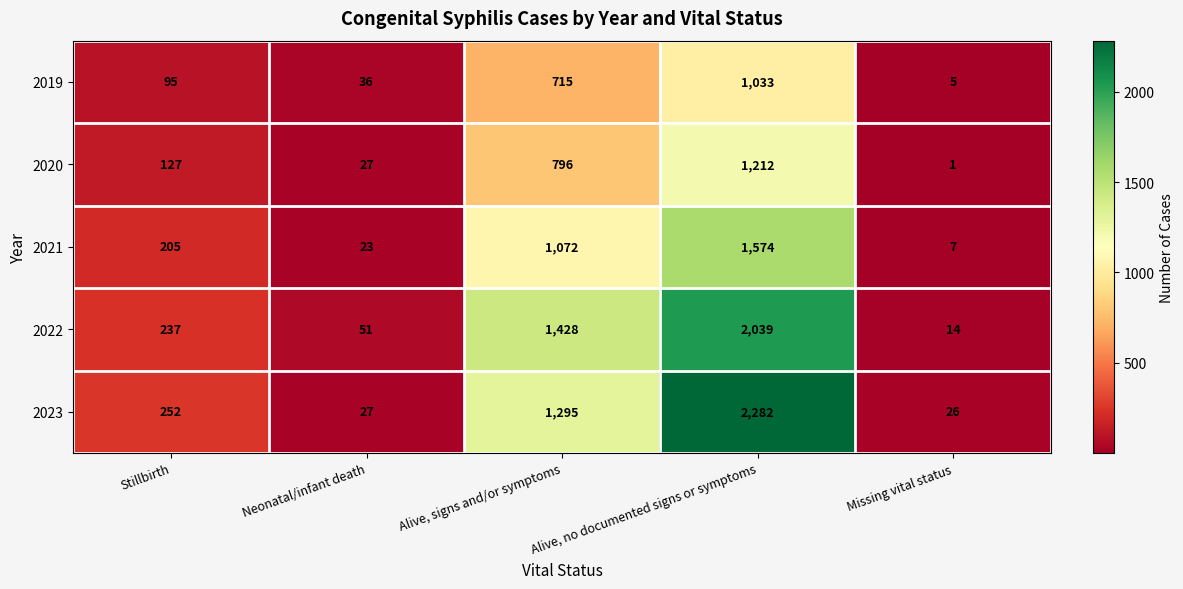

At how many categories does at least one series exceed 245?

3